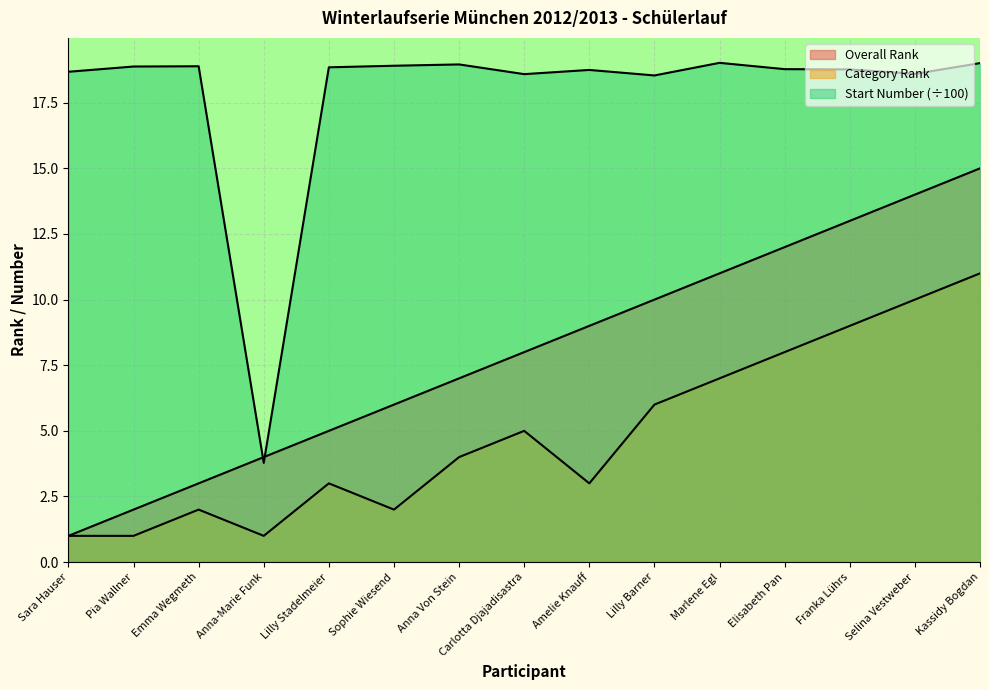

Where does the Start Number series first go above 18?

Sara Hauser